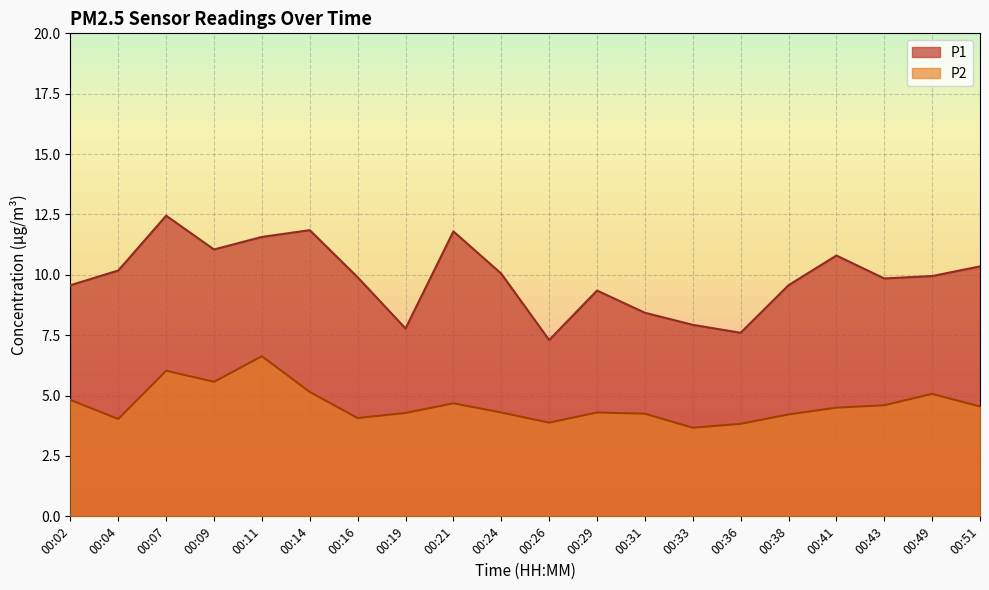

Which category has the lowest value across all series?

00:33